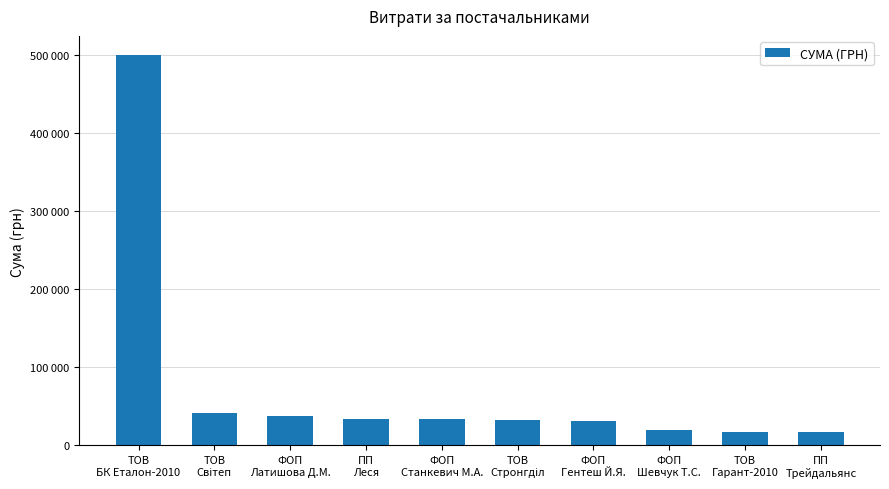

Which category has the lowest value across all series?

ПП
Трейдальянс